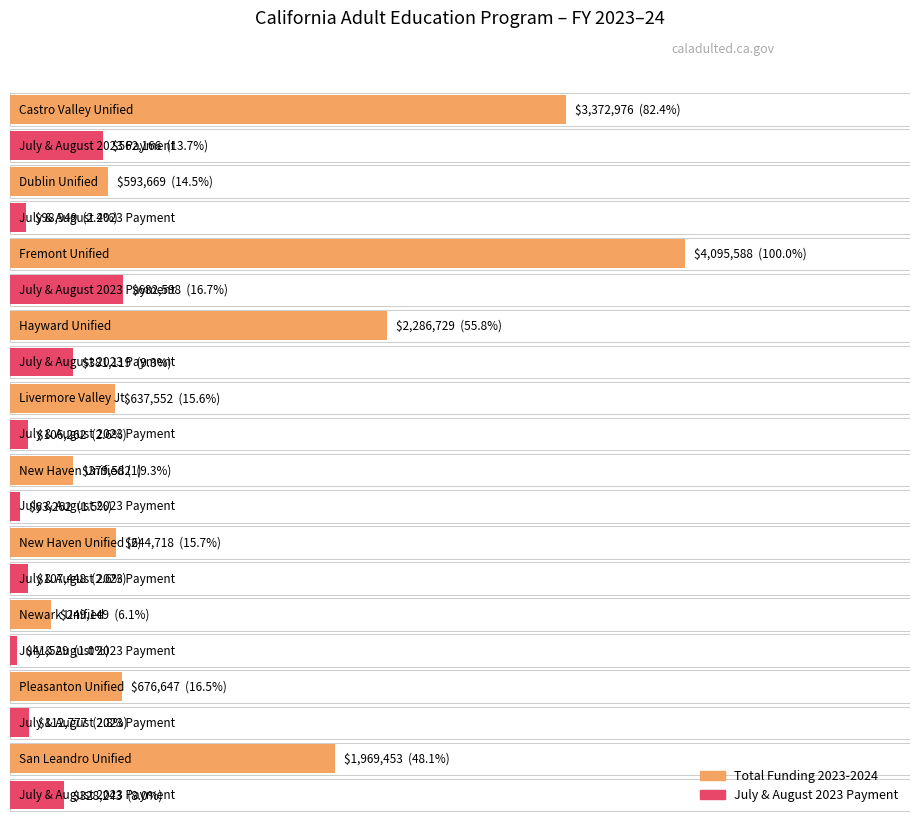

At how many categories does at least one series exceed 1449976?

4